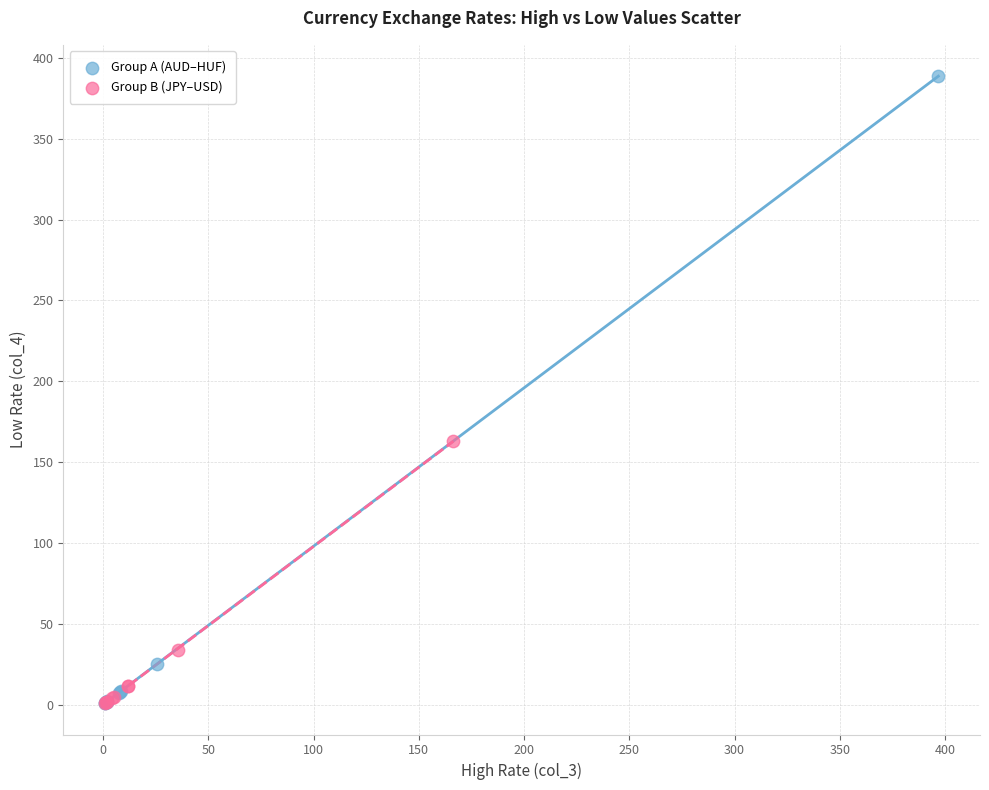

Which series has the largest Y range (max minus min)?

Group A (AUD–HUF)